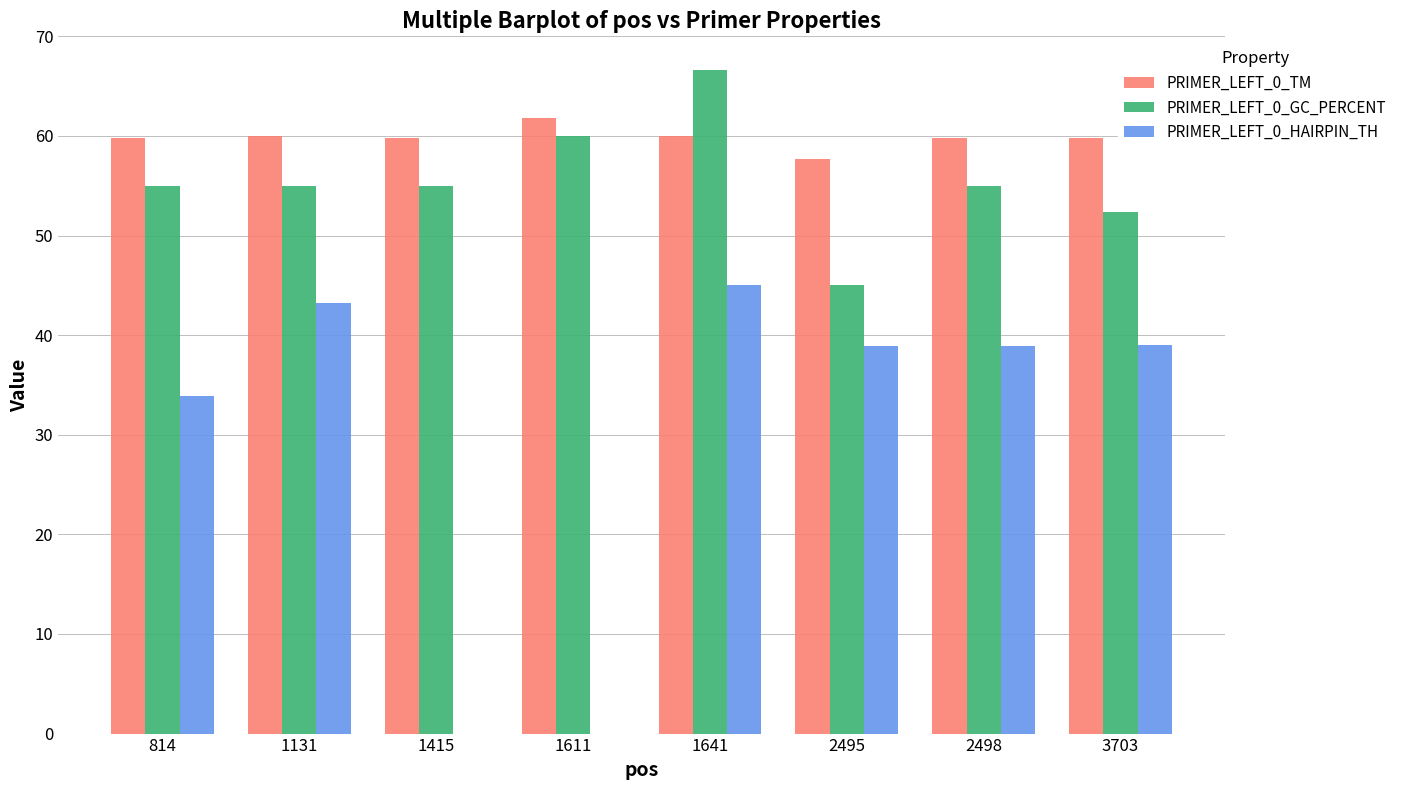

How many series are shown in this chart?

3